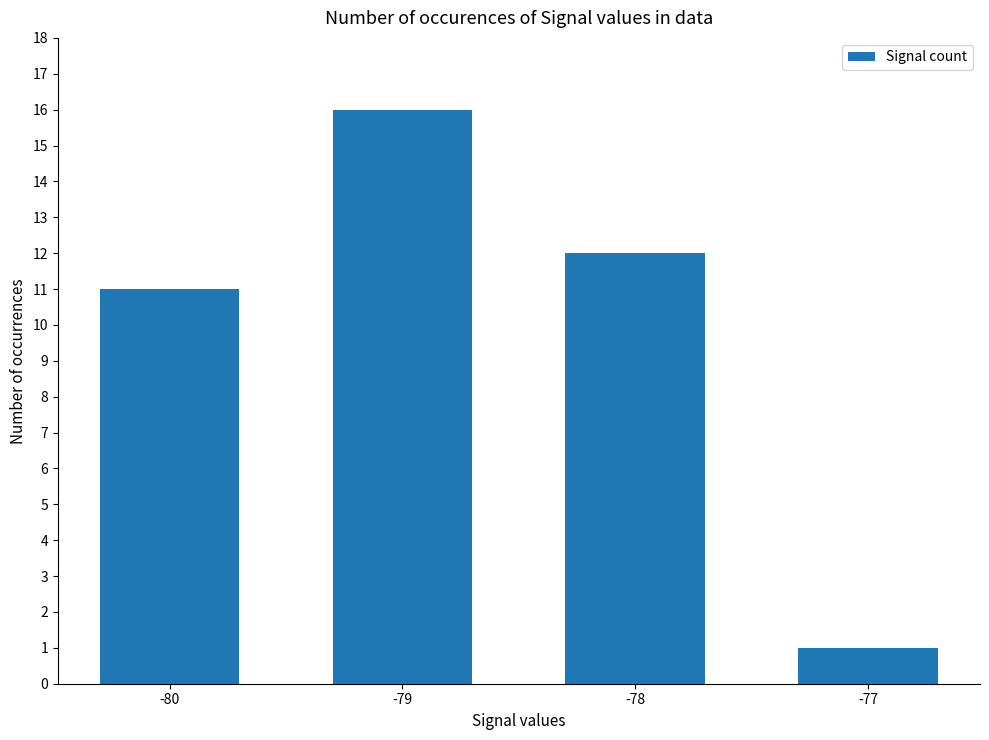

What is the change in value from -80 to -79?

+5